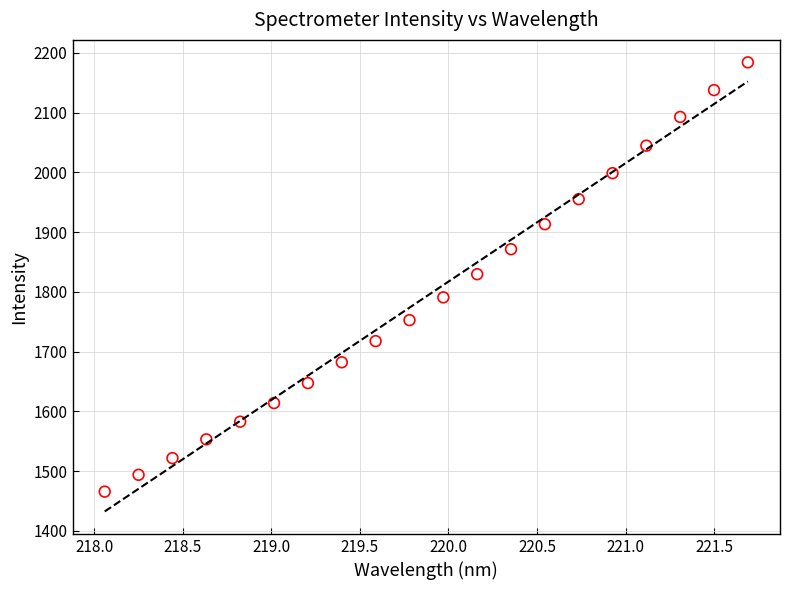

What is the range of Y values (max minus min)?

718.4